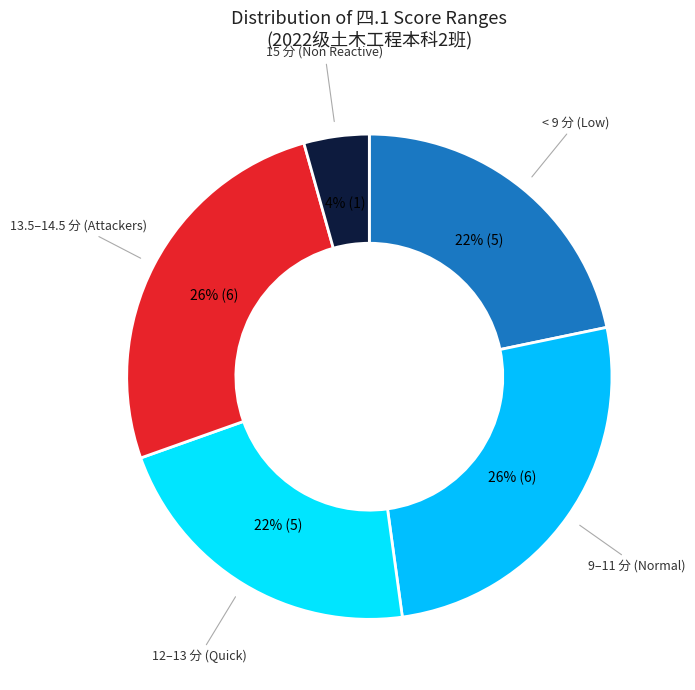

How many segments does this pie chart have?

5